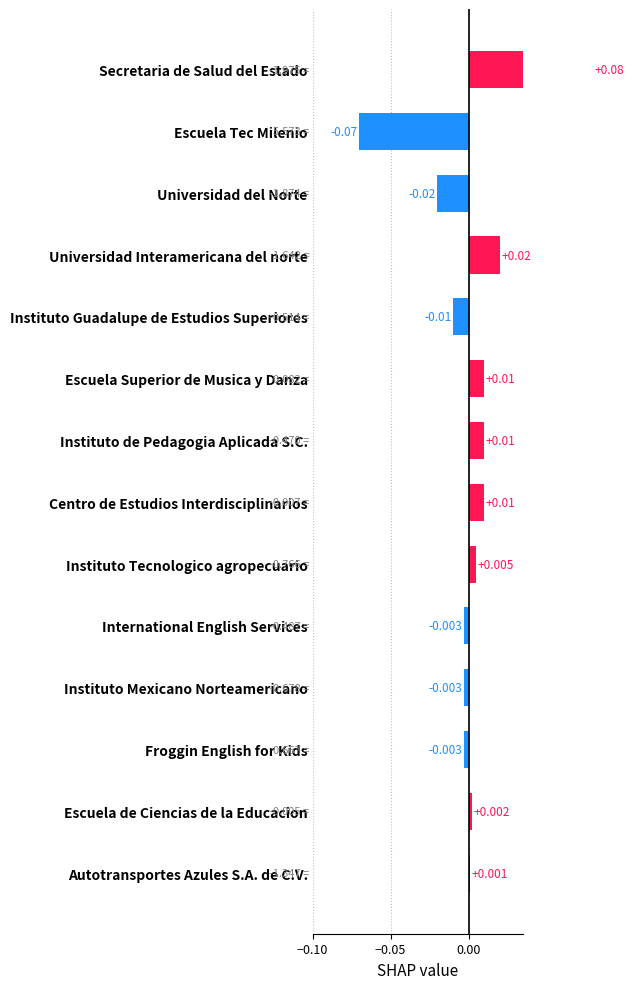

What position from the right is Autotransportes Azules S.A. de C.V.?

1